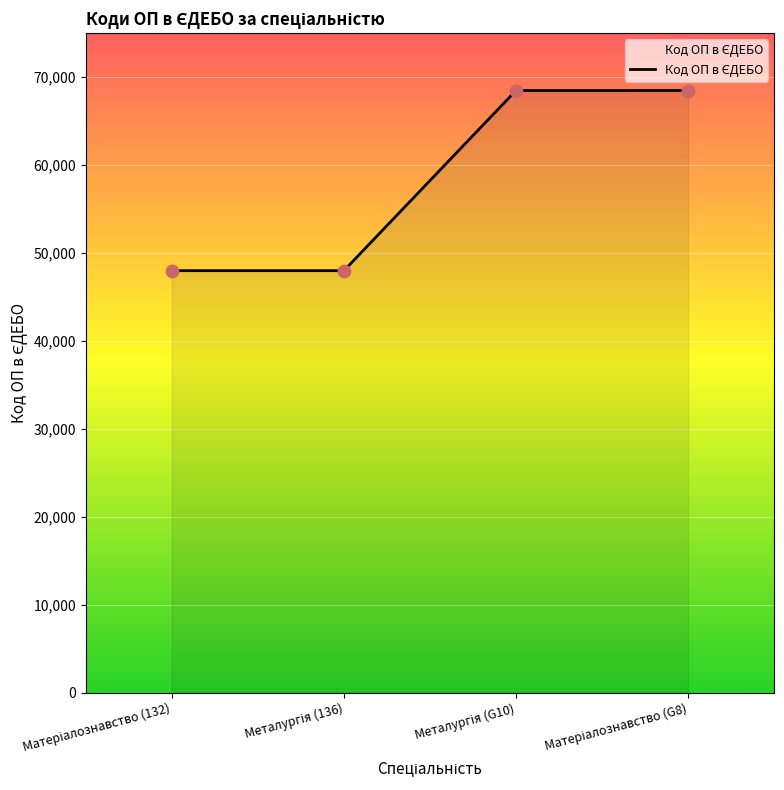

What is the greatest value displayed?

68478